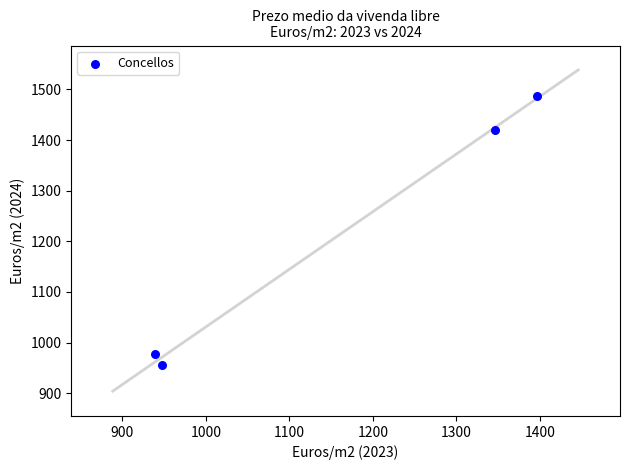

What is the range of X values (max minus min)?

457.5